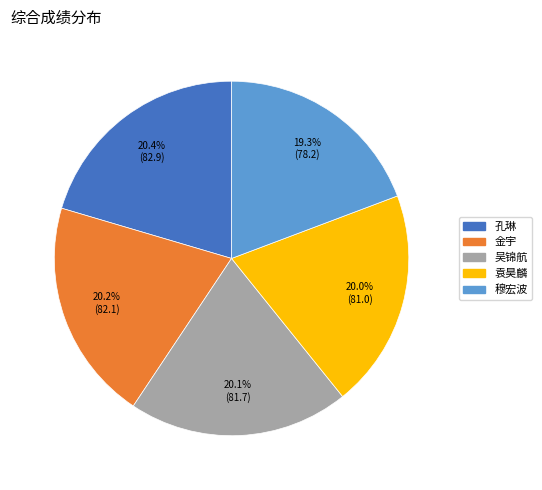

What portion of the pie excludes 金宇?

79.8%